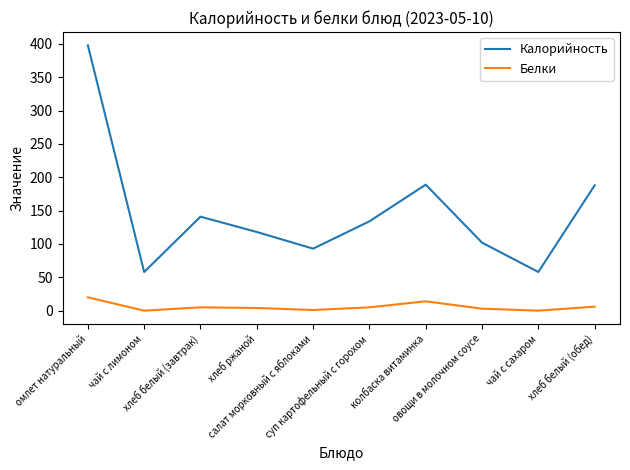

At which label does Белки reach its peak?

омлет натуральный